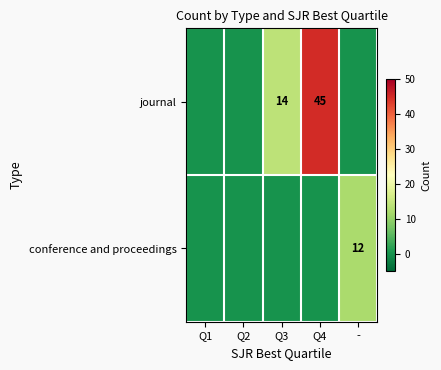

The conference and proceedings series shows 12 at -. True or false?

True